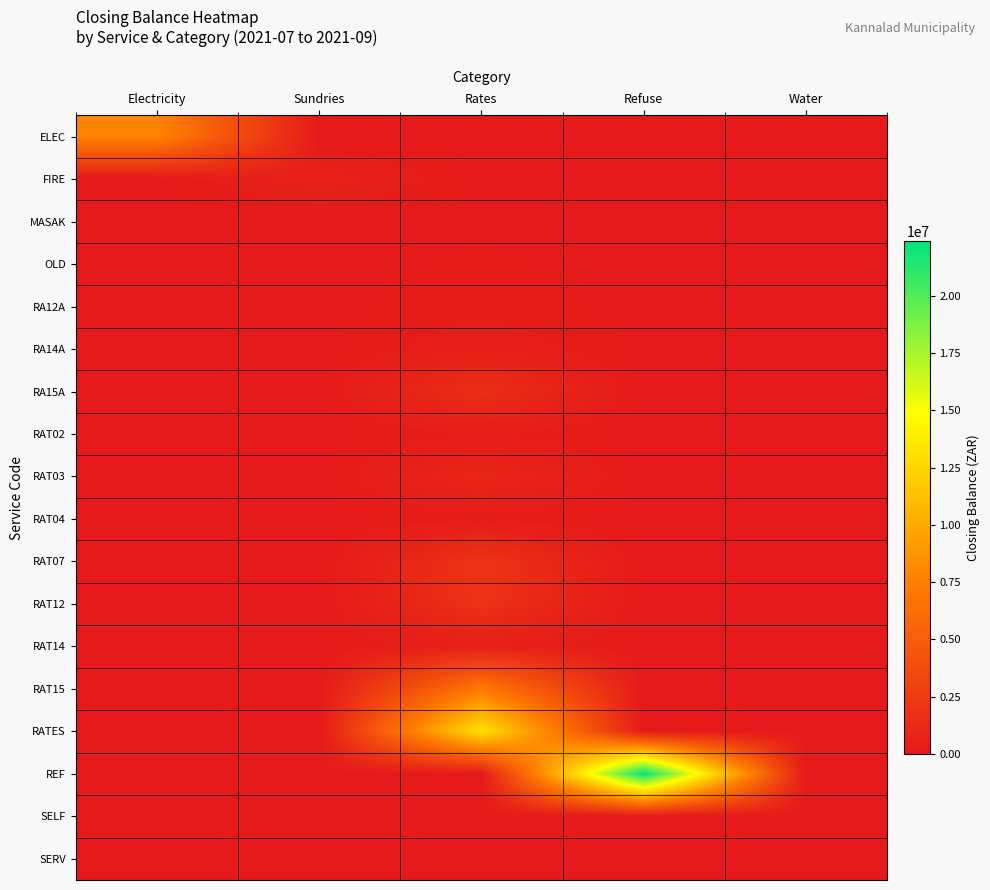

At Rates, list the series in order from smallest to largest.

ELEC, FIRE, MASAK, REF, SELF, SERV, OLD, RAT04, RA12A, RAT02, RA14A, RAT14, RAT03, RA15A, RAT12, RAT07, RAT15, RATES